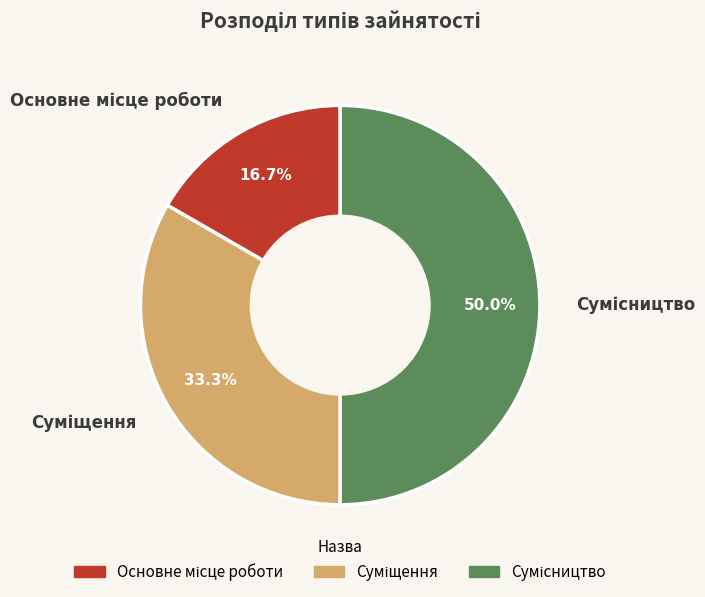

What is the largest slice in the pie chart?

Сумісництво